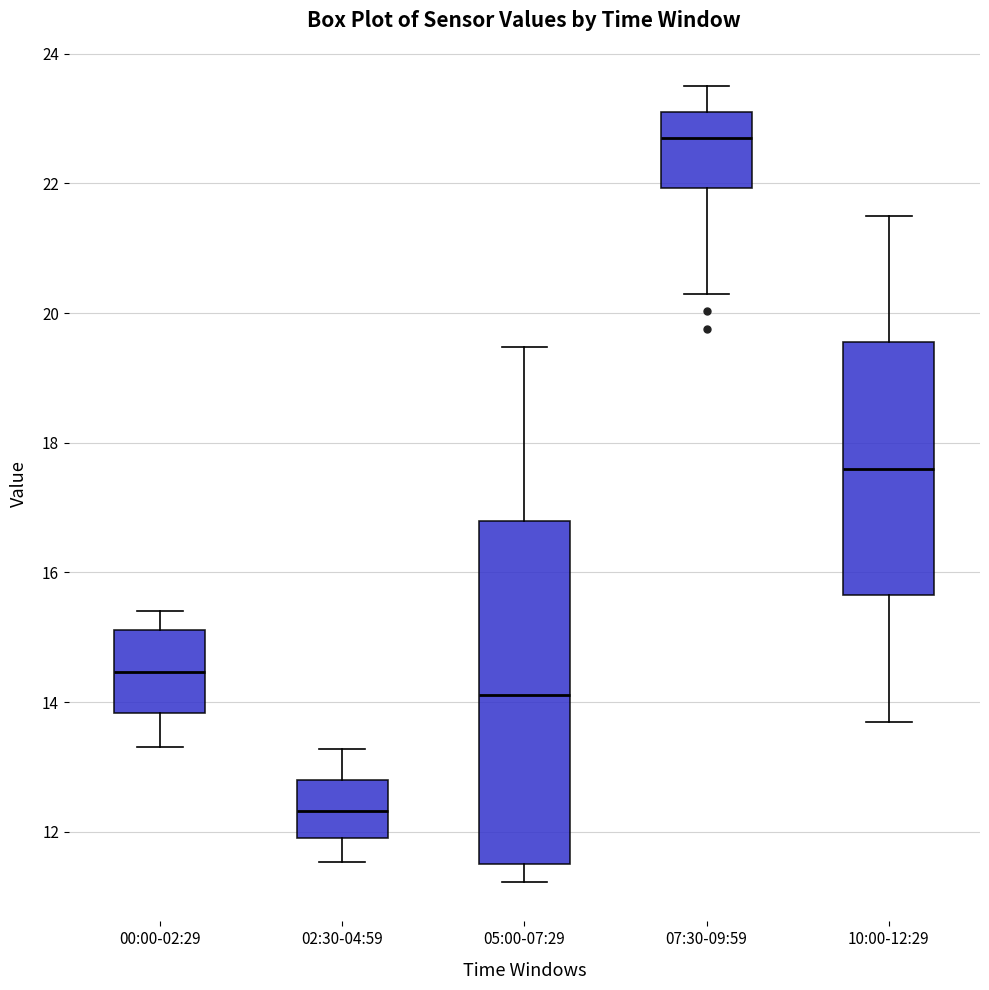

Reading left to right, transcribe this box plot: for each box, give where its median line is, the range the box spans, and where its two whiskers end, as read against the y-axis. The values are not printed on the chart, so give them approximately, as read against the axis.

00:00-02:29: median 14.4, box 13.8 to 15.2, whiskers 13.4 to 15.4
02:30-04:59: median 12.4, box 12.0 to 12.8, whiskers 11.6 to 13.2
05:00-07:29: median 14.2, box 11.6 to 16.8, whiskers 11.2 to 19.4
07:30-09:59: median 22.8, box 22.0 to 23.2, whiskers 20.4 to 23.6
10:00-12:29: median 17.6, box 15.6 to 19.6, whiskers 13.8 to 21.6